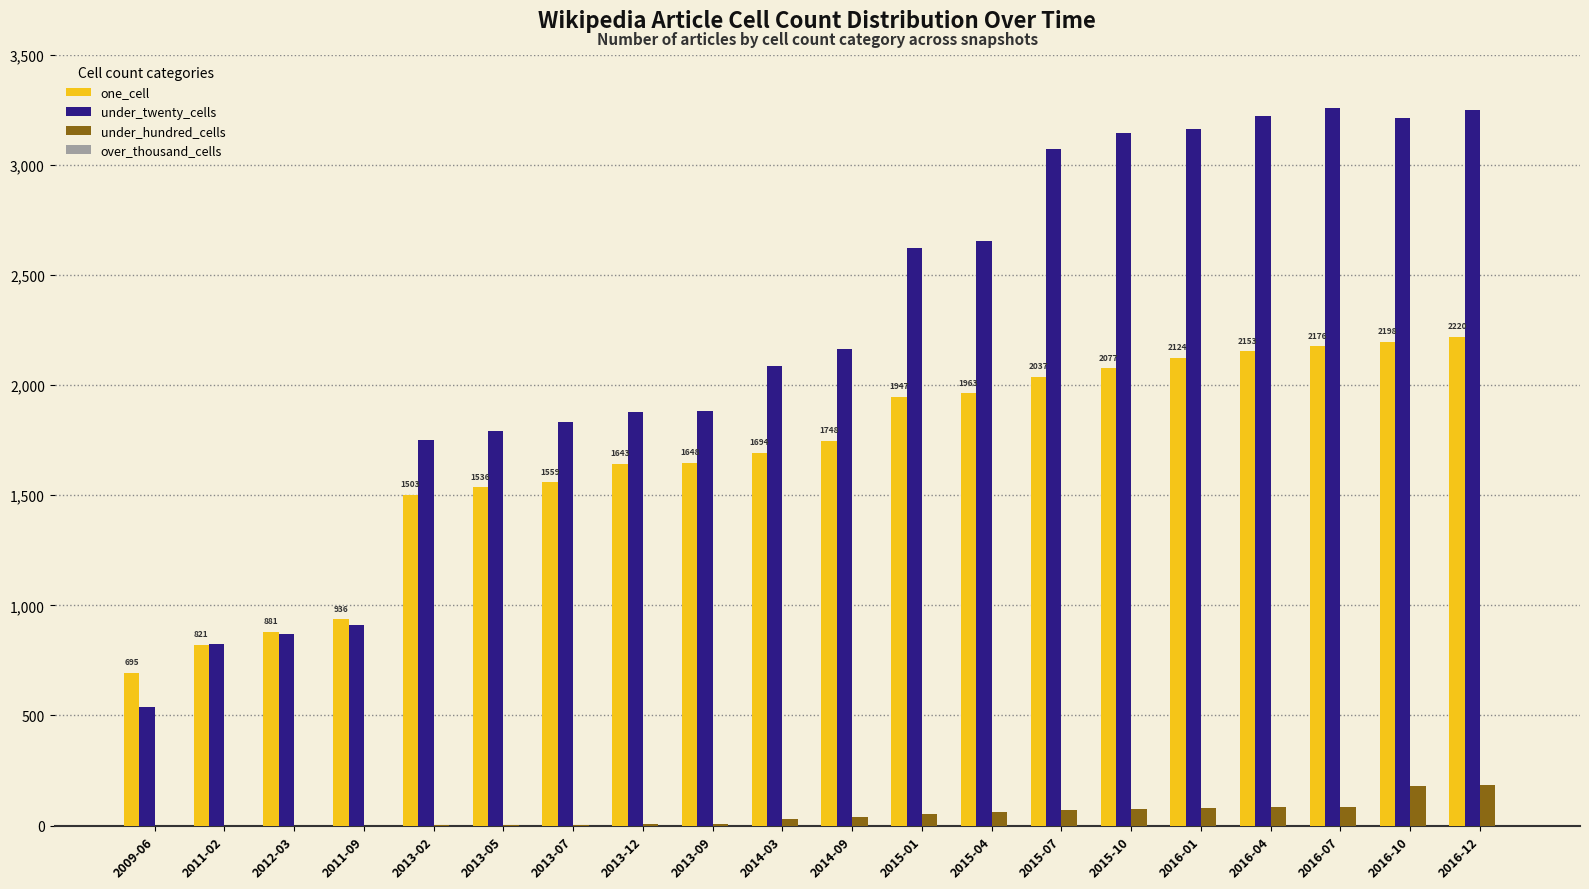

What is the sum of all one_cell values?

33559